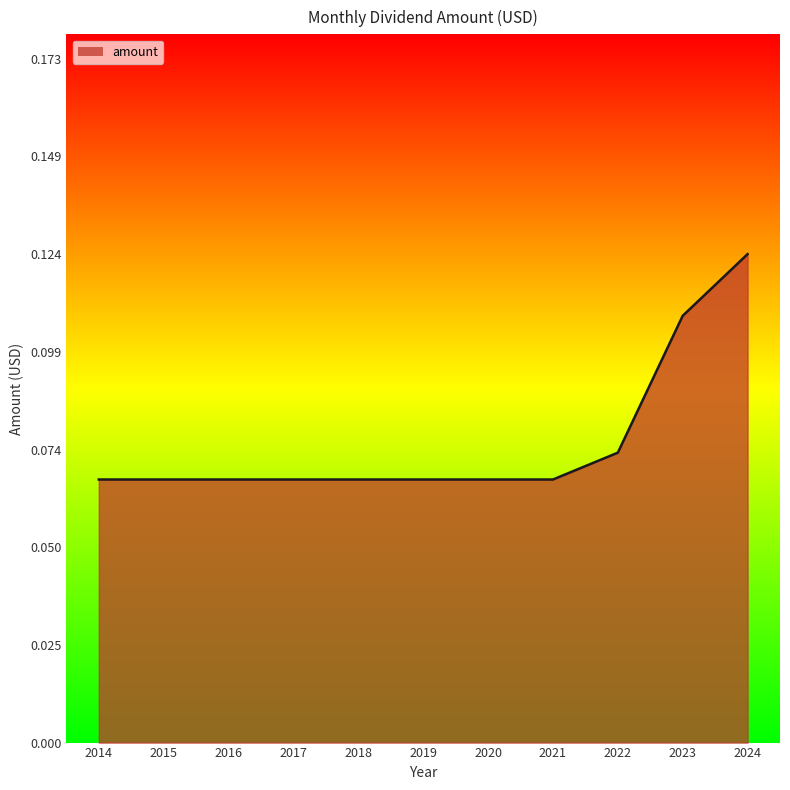

Which category has the highest value across all series?

2024